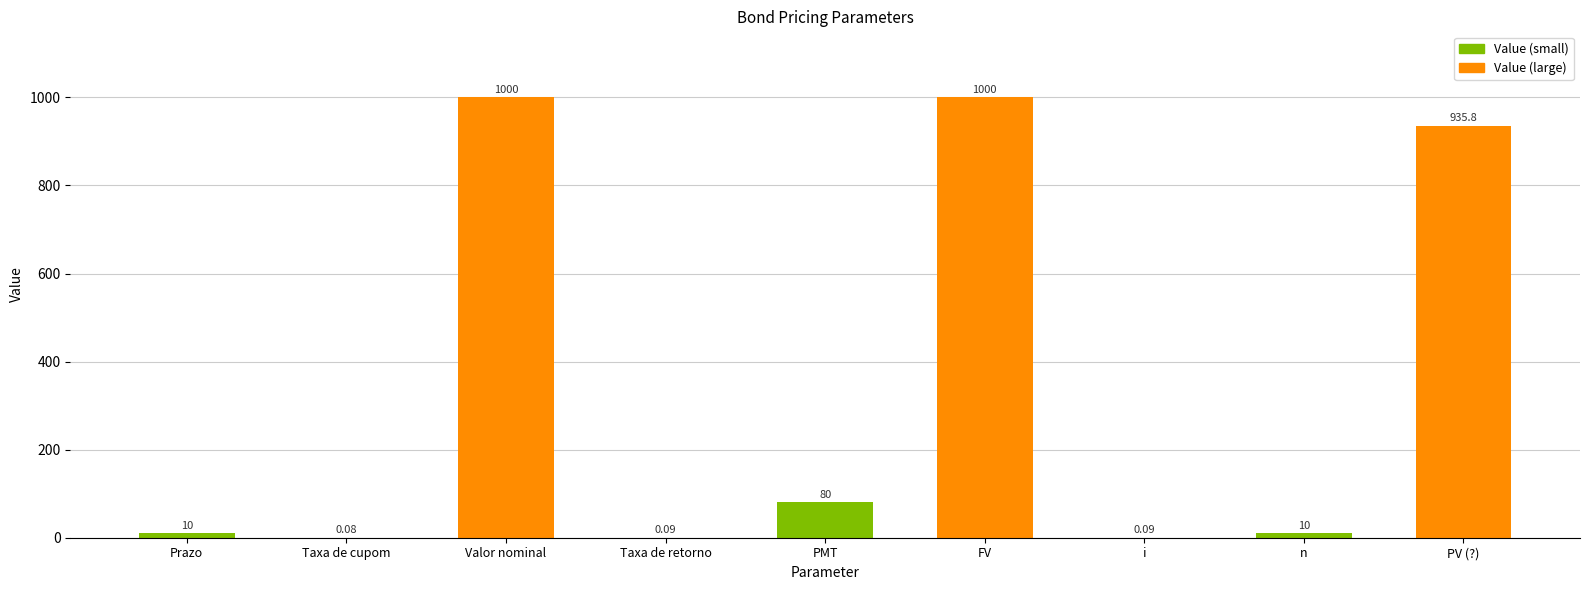

Where is the data nearest to the value 500?

PMT